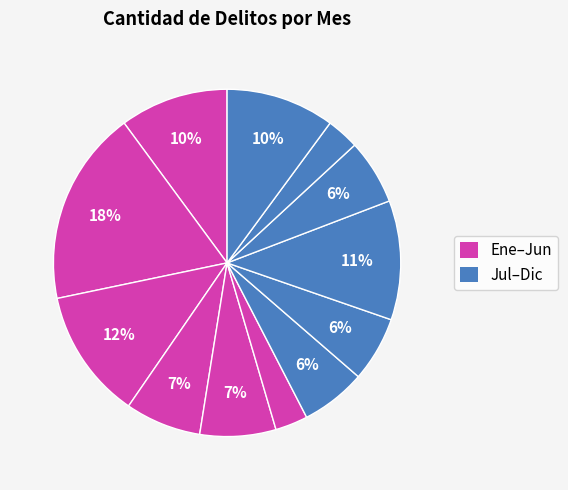

How many segments does this pie chart have?

12